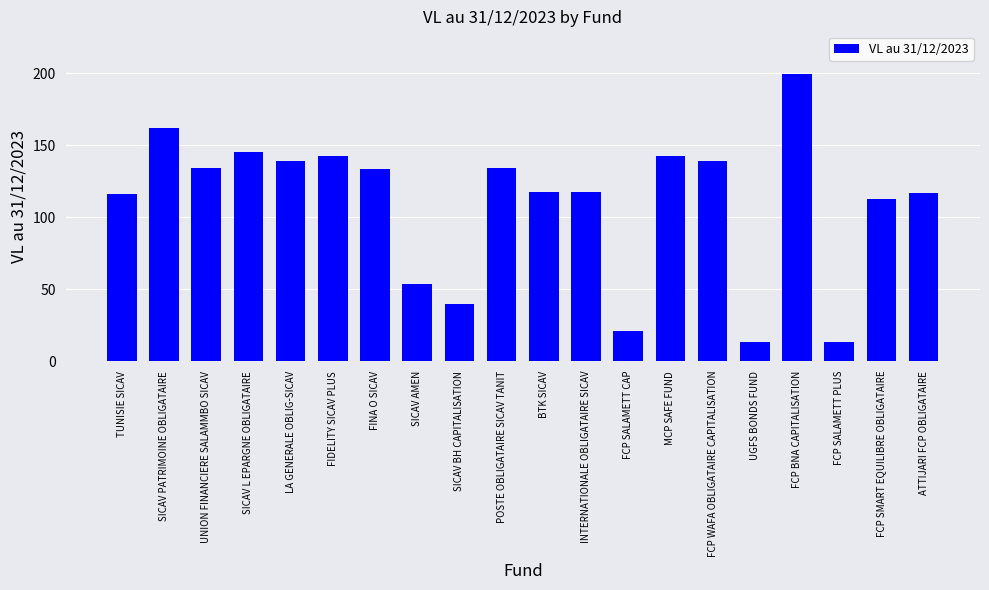

Are the bars grouped side by side (vs. stacked)?

No